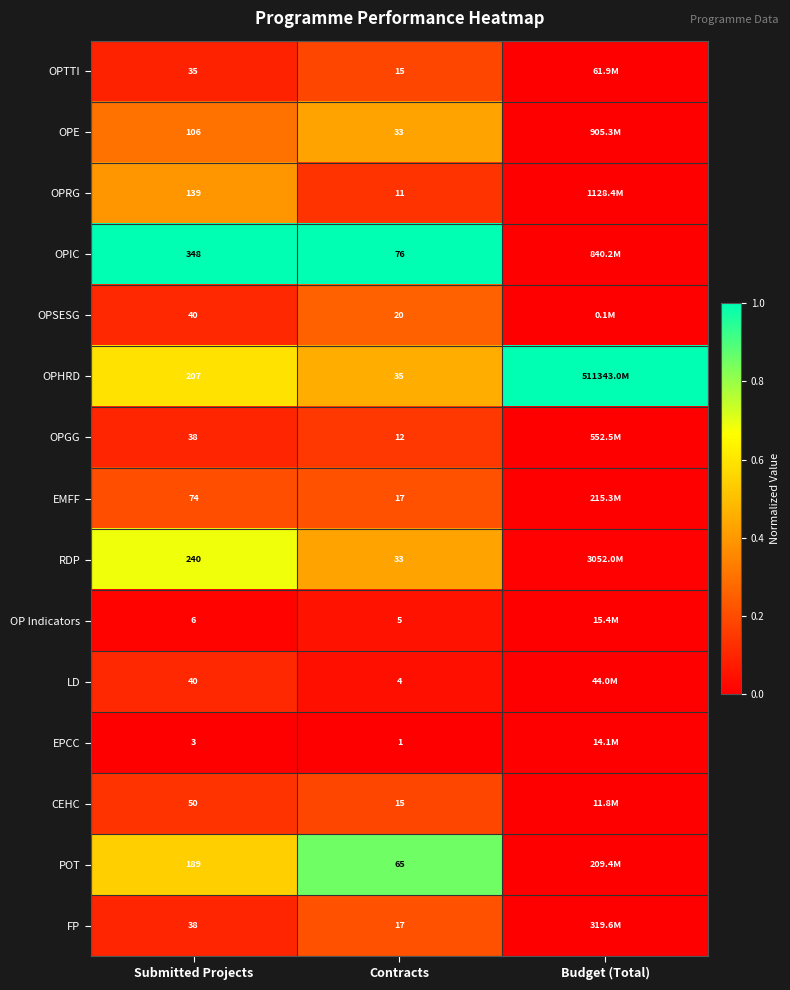

Is the value of OPHRD at Submitted Projects greater than the value of POT at Submitted Projects?

Yes